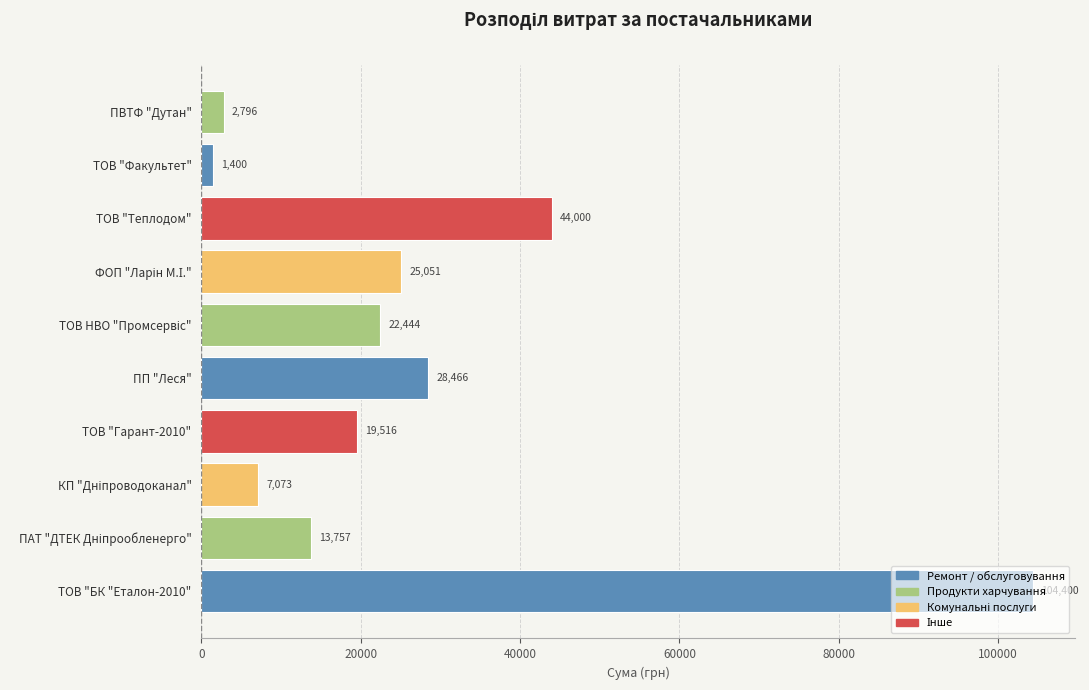

What is the difference between the maximum and minimum values?

103000.0